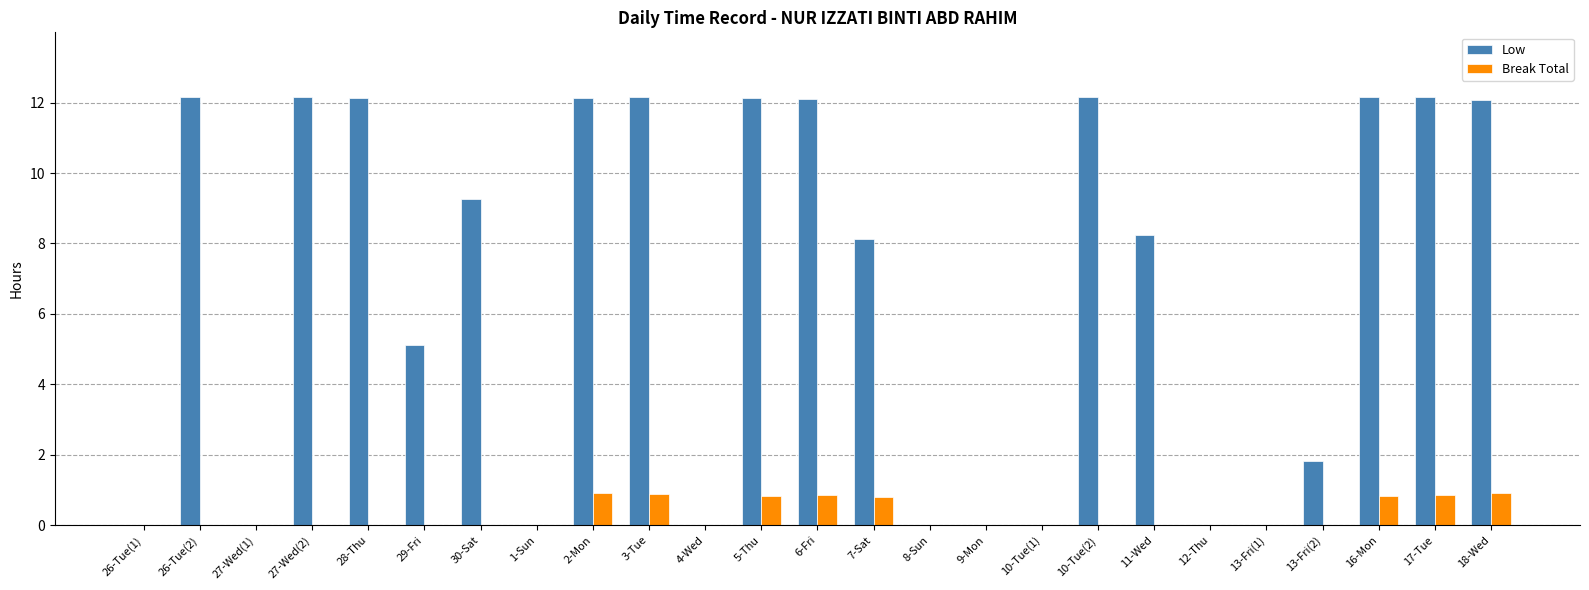

The value of Break Total at 2-Mon is 0.9. True or false?

True